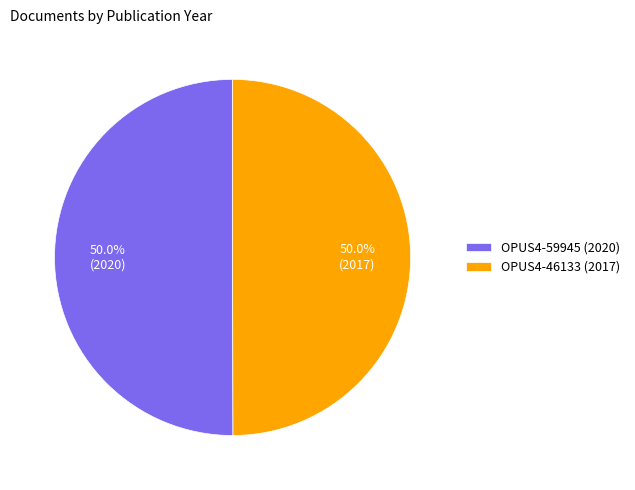

How many segments does this pie chart have?

2